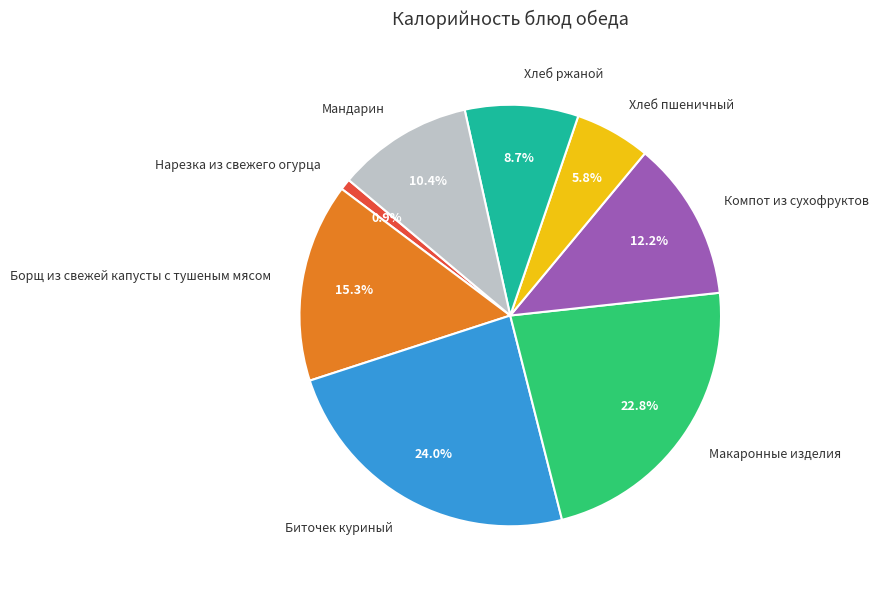

Which slice is the smallest?

Нарезка из свежего огурца